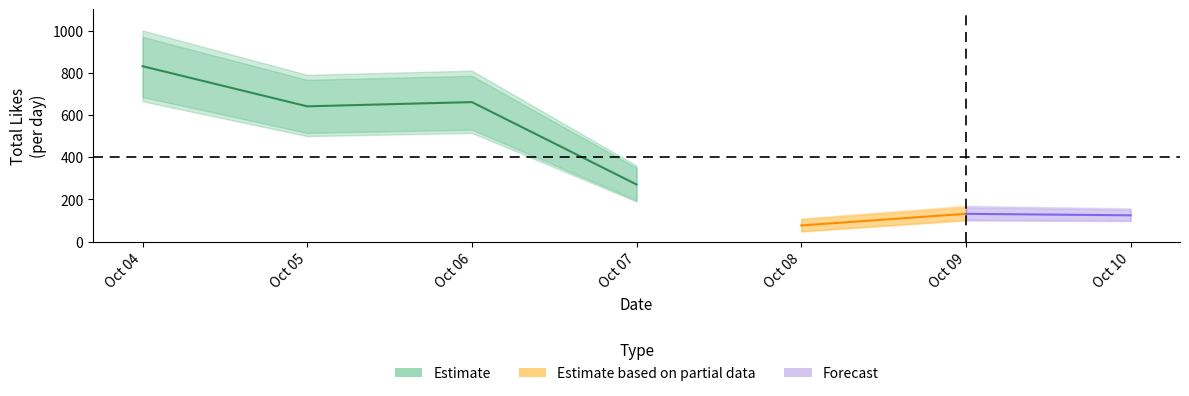

True or false: total_likes and upper cross at least once.

False